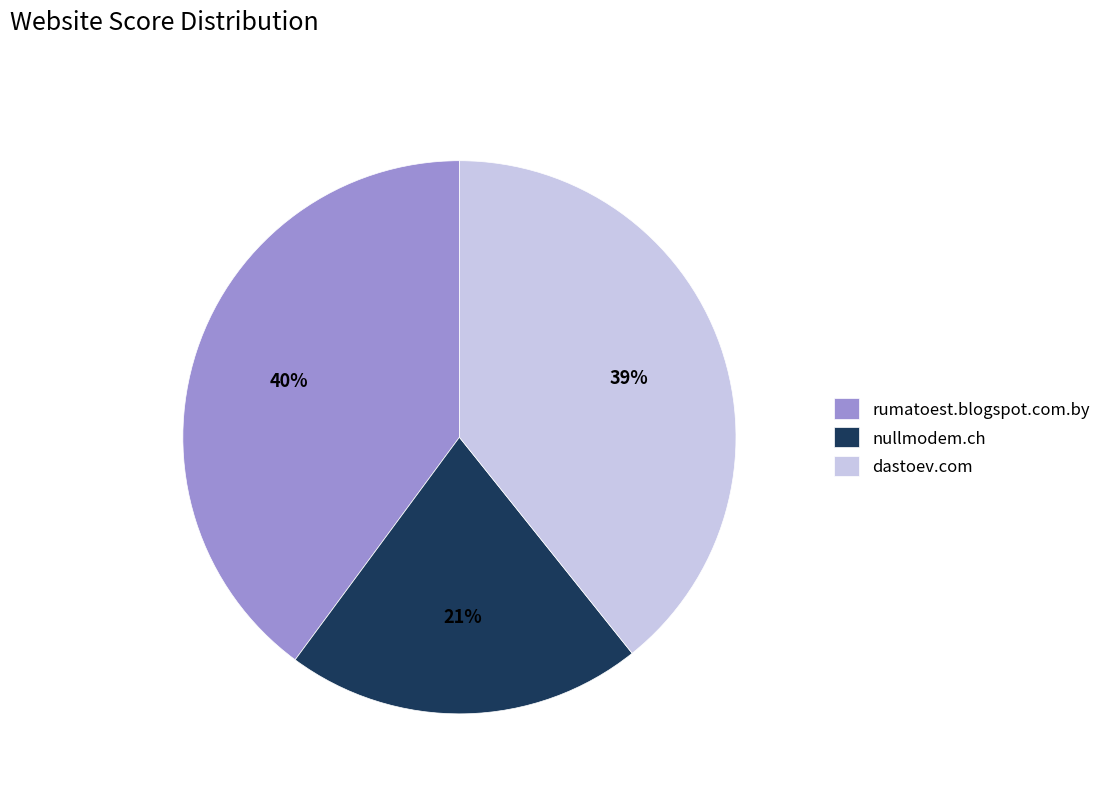

To the nearest percent, what portion does dastoev.com represent?

39%